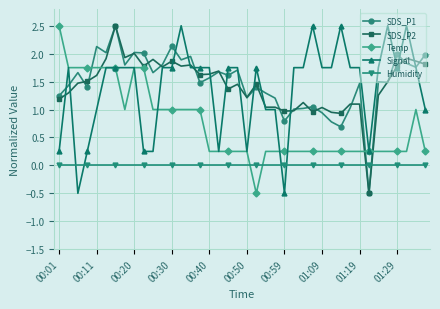

What is the minimum value shown in the chart?

-0.5